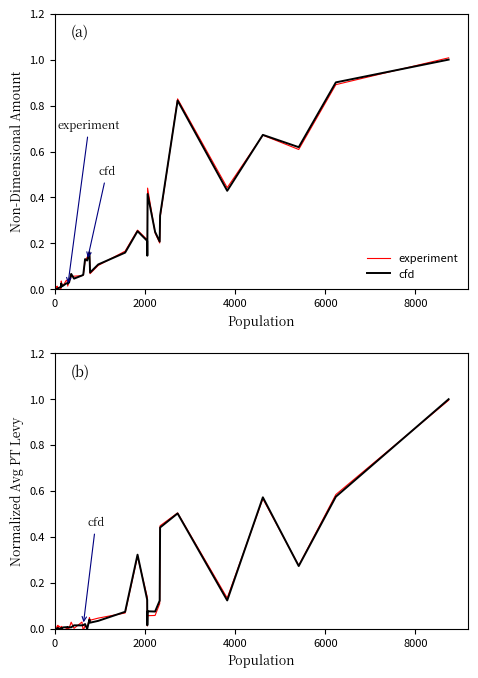

Where do cfd and experiment first cross each other?

2000 and 4000